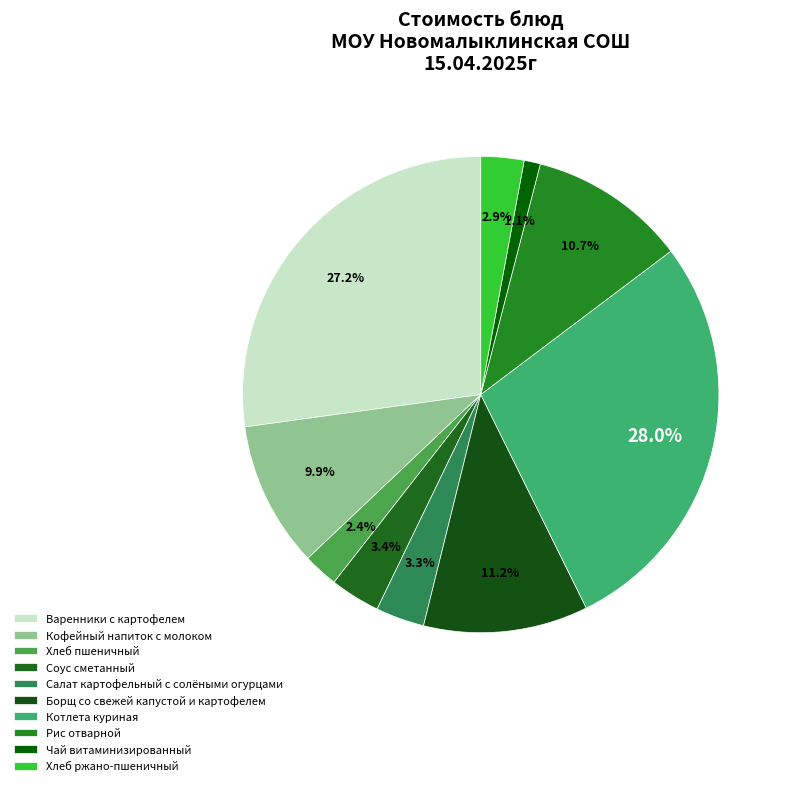

To the nearest percent, what is the difference between the largest and smallest slice percentages?

27%